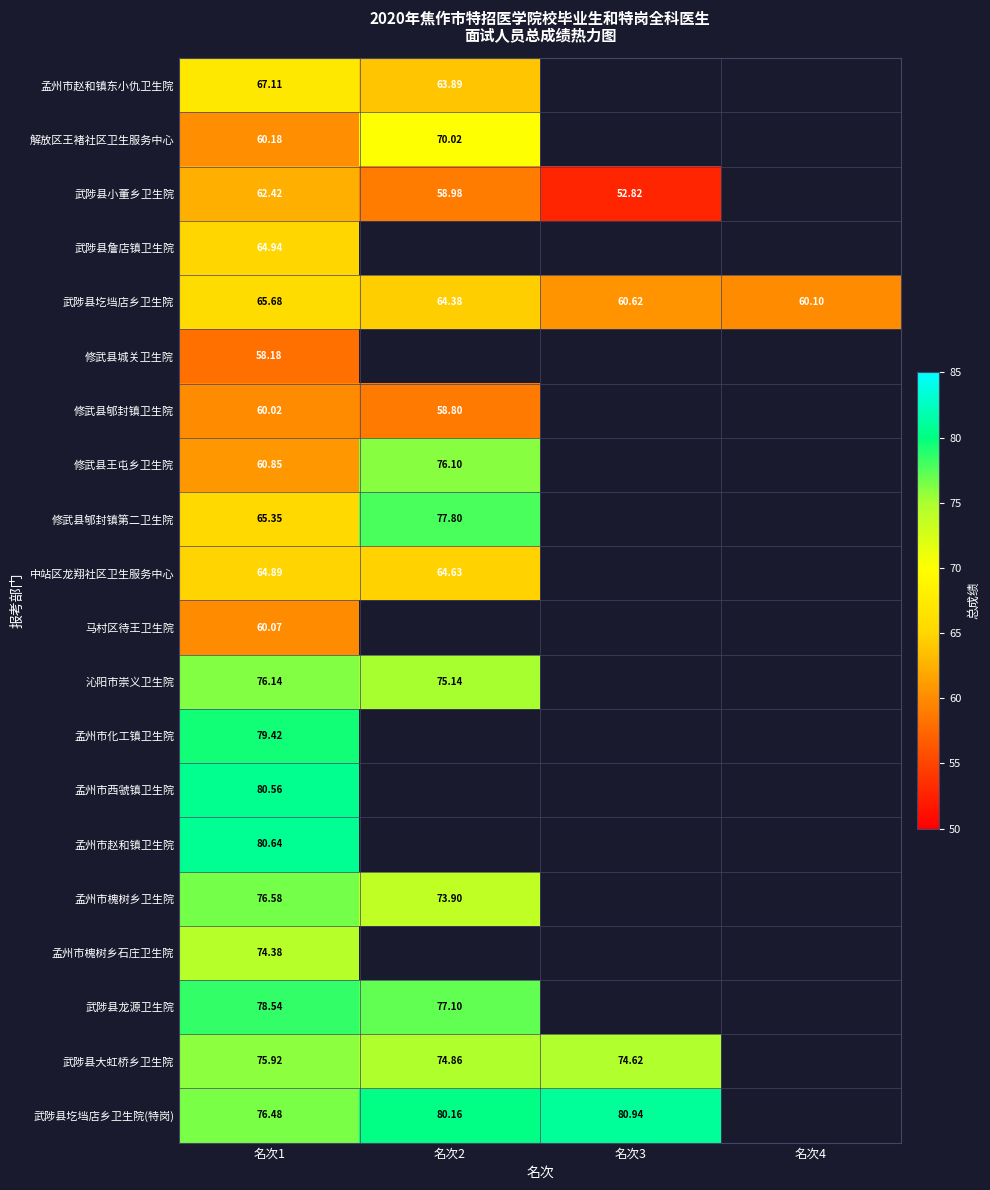

Which has a higher value, 名次4 or 名次3?

名次3